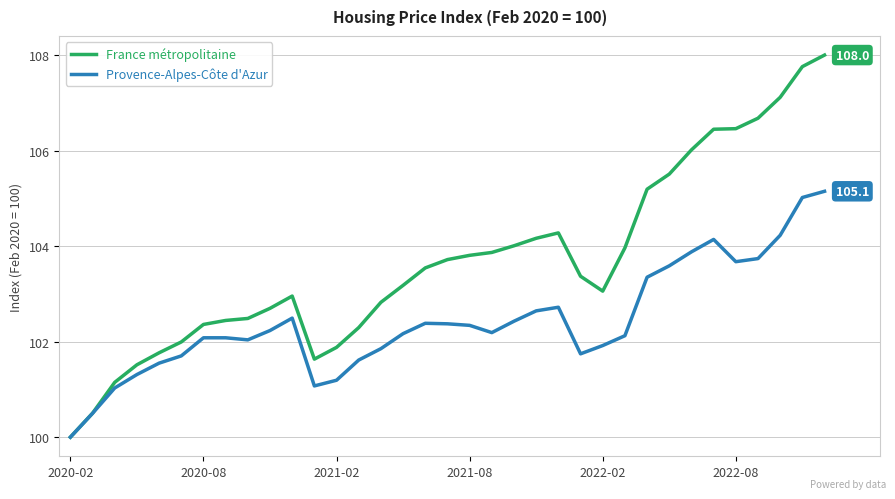

Which series has the largest range (max minus min)?

France métropolitaine